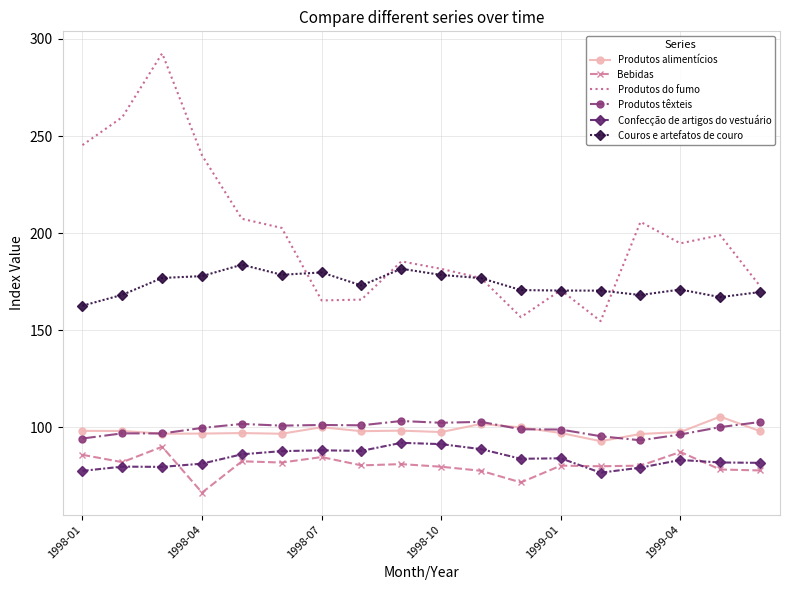

Which series has the largest total across all categories?

Produtos do fumo